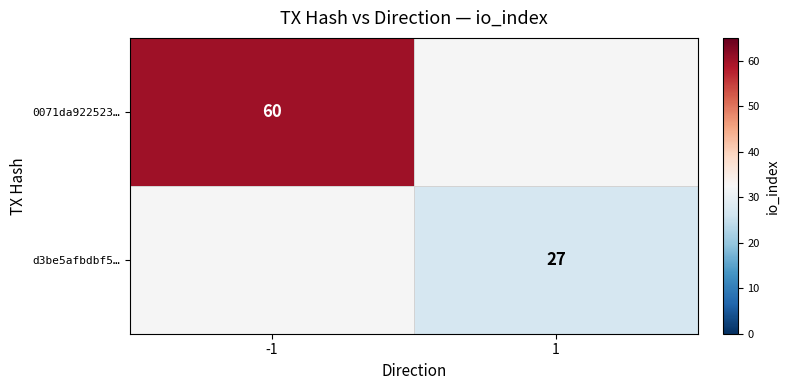

How many positive values does the 0071da922523… series have?

1